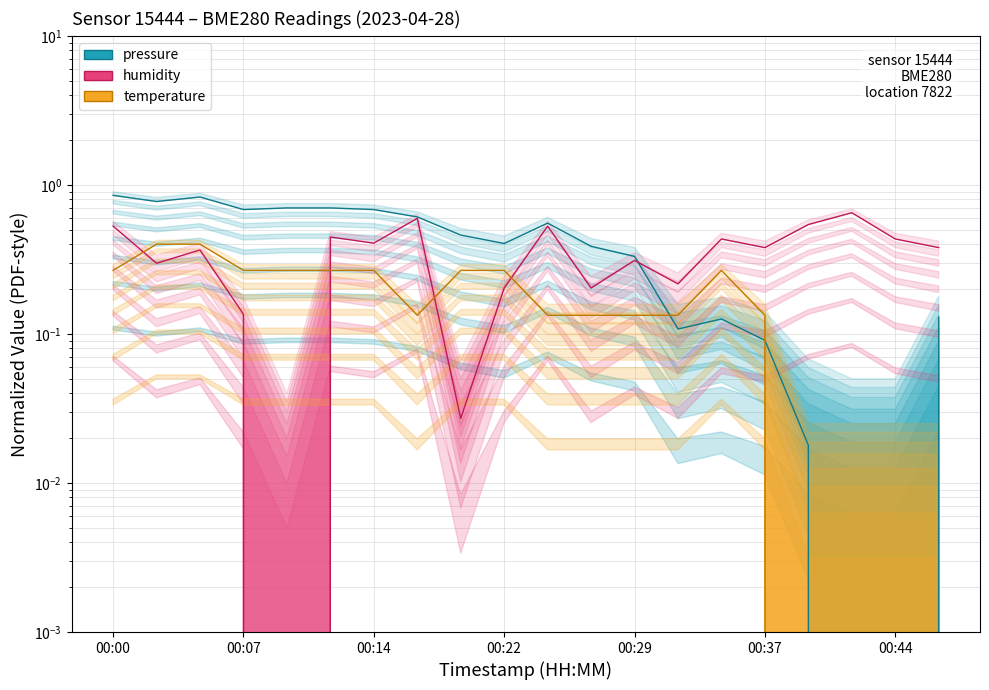

What is the value of the humidity point at the 16th from the left?

0.4